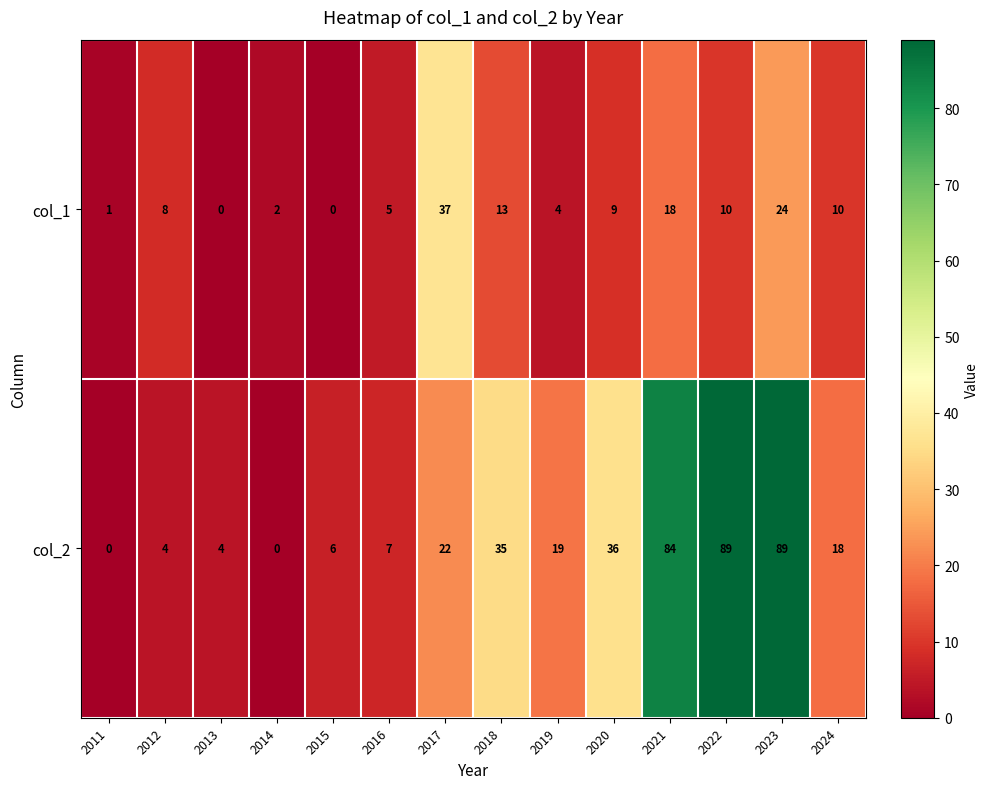

Reading left to right, what are all the values shown in this chart?

col_1: 1	8	0	2	0	5	37	13	4	9	18	10	24	10
col_2: 0	4	4	0	6	7	22	35	19	36	84	89	89	18